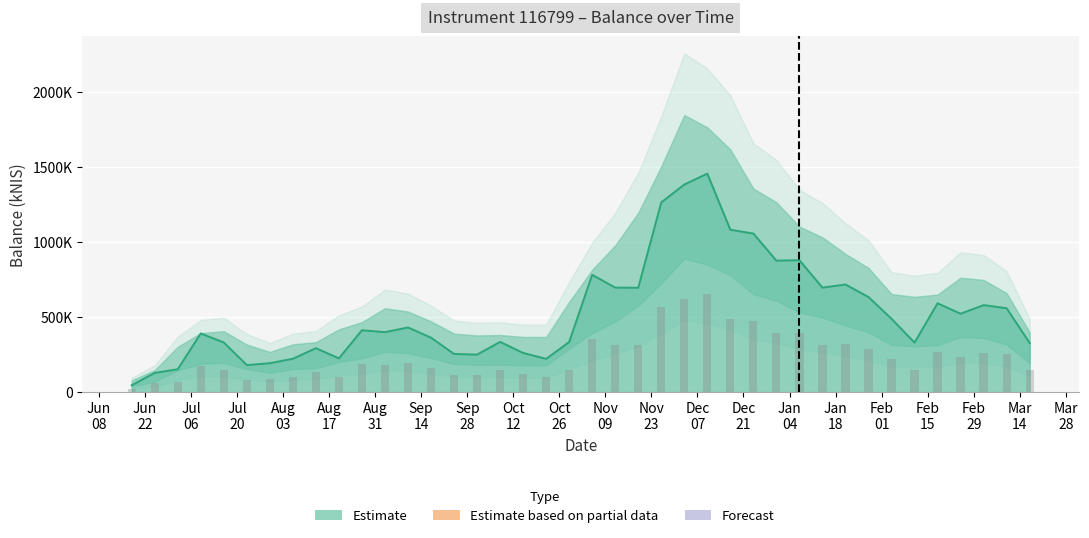

At which category does the chart reach its minimum across all series?

2015-06-18